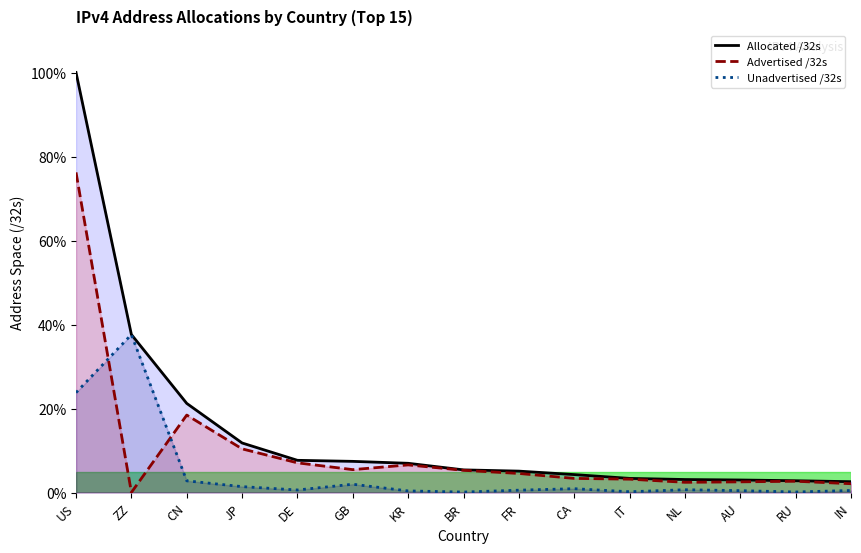

Reading right to left, what are all the values shown in this chart?

Allocated /32s: 2.6	2.8	3.0	3.1	3.4	4.3	5.1	5.4	7.0	7.4	7.7	11.8	21.2	37.6	100.0
Advertised /32s: 2.1	2.7	2.5	2.4	3.2	3.4	4.5	5.3	6.6	5.4	7.1	10.4	18.4	0.0	76.2
Unadvertised /32s: 0.5	0.1	0.4	0.7	0.2	0.9	0.6	0.1	0.4	2.0	0.6	1.4	2.8	37.6	23.8